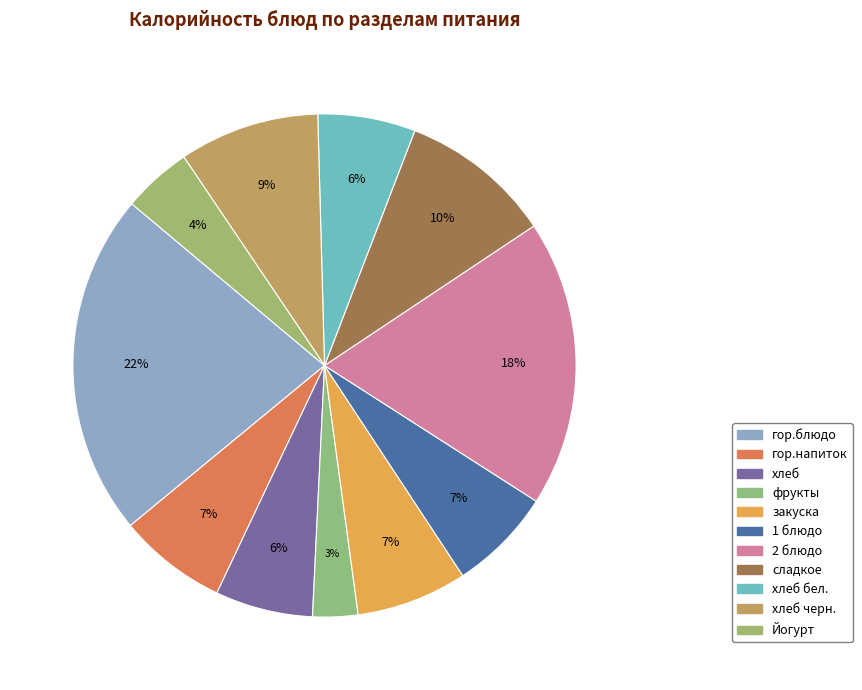

Rank the categories by value from lowest to highest.

фрукты, Йогурт, хлеб, хлеб бел., 1 блюдо, гор.напиток, закуска, хлеб черн., сладкое, 2 блюдо, гор.блюдо